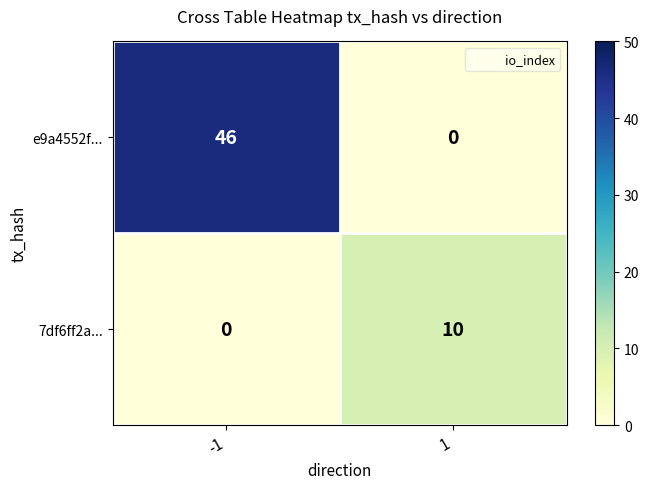

At which category does the chart reach its peak across all series?

-1